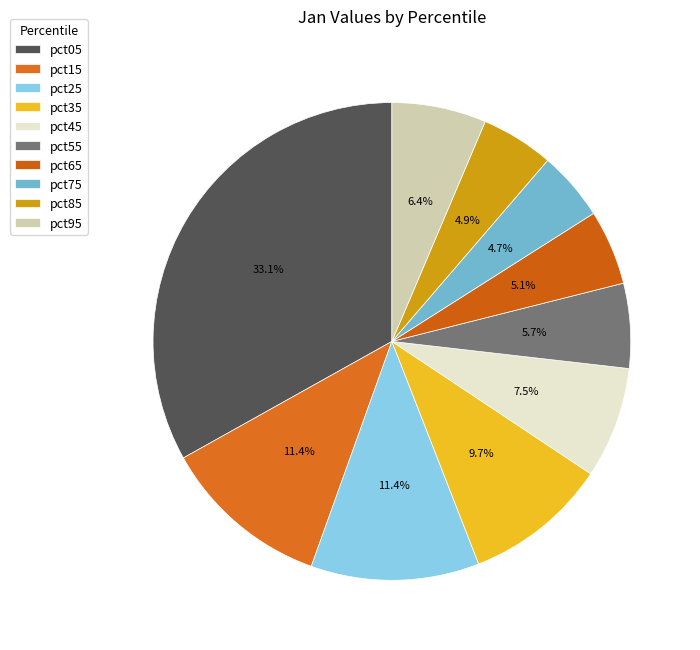

Approximately how many times larger is the value at pct55 compared to pct05?

0.2